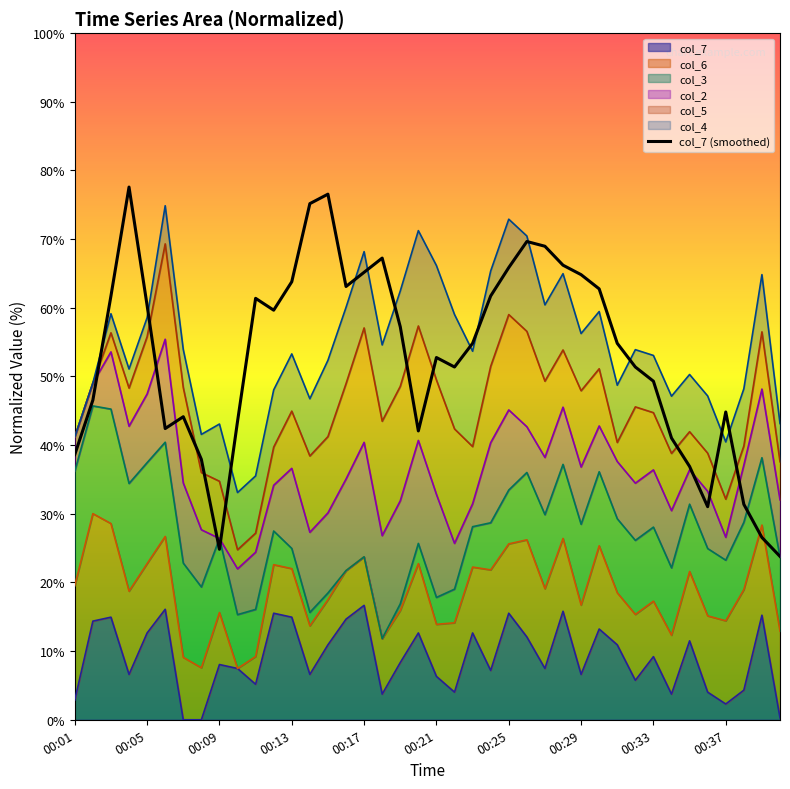

Reading left to right, extract all data points from this chart.

38.6	46.6	61.7	77.6	60.3	42.4	44.1	37.9	24.8	43.4	61.4	59.7	63.8	75.2	76.6	63.1	65.2	67.2	57.2	42.1	52.8	51.4	54.8	61.7	65.9	69.7	69.0	66.2	64.8	62.8	54.8	51.4	49.3	41.0	36.9	31.0	44.8	31.4	26.6	23.8